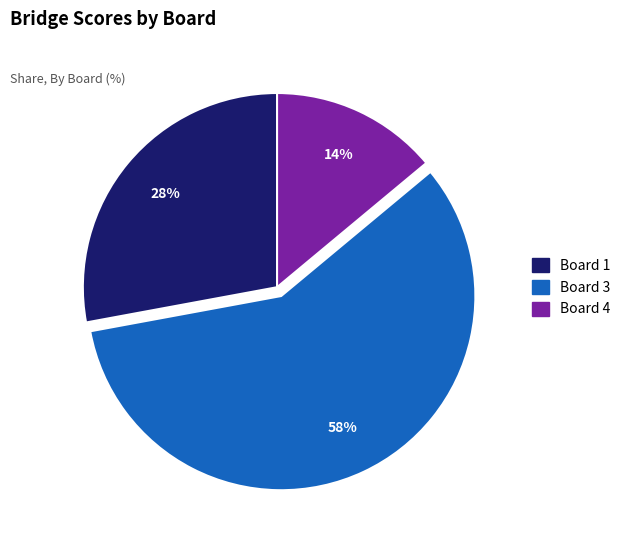

Is there a majority slice in this chart?

Yes